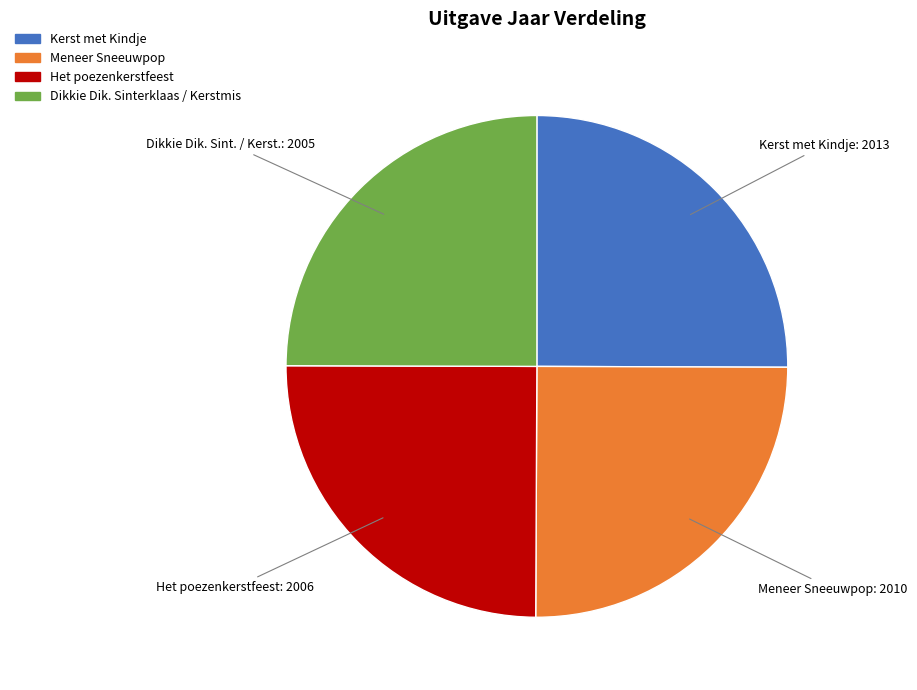

True or false: Kerst met Kindje accounts for 31% of the total.

False